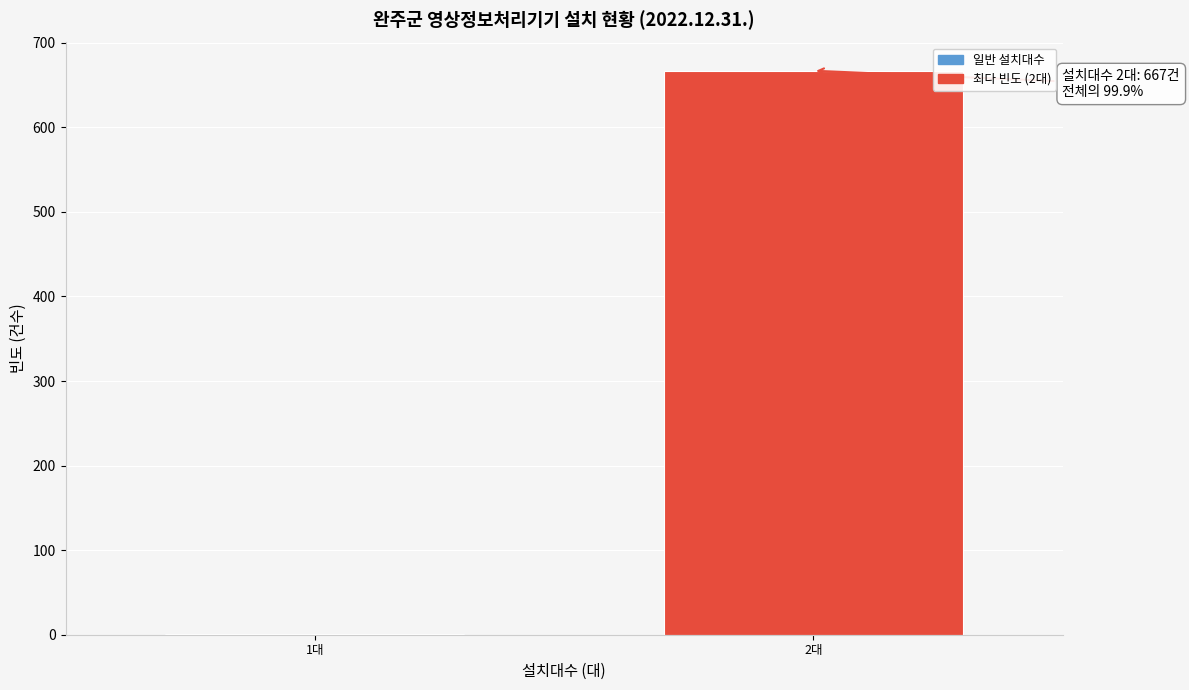

Reading left to right, list all the values displayed in this chart.

1대=1	2대=667